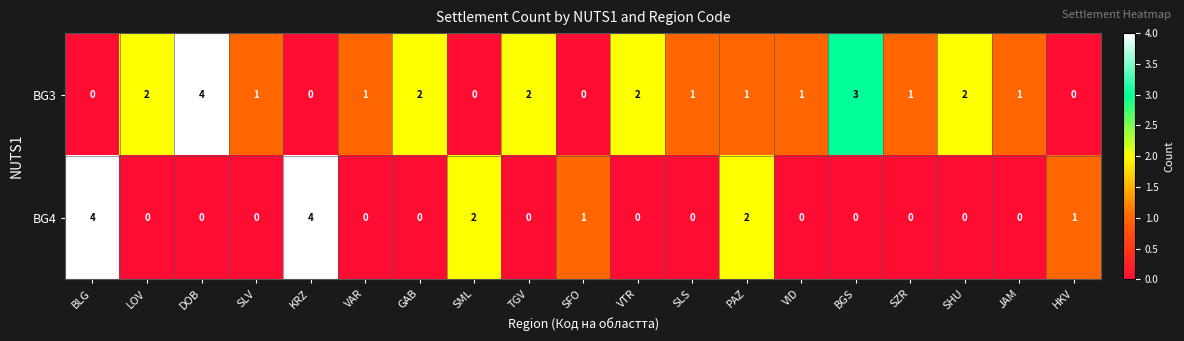

At how many categories does at least one series exceed 0?

19